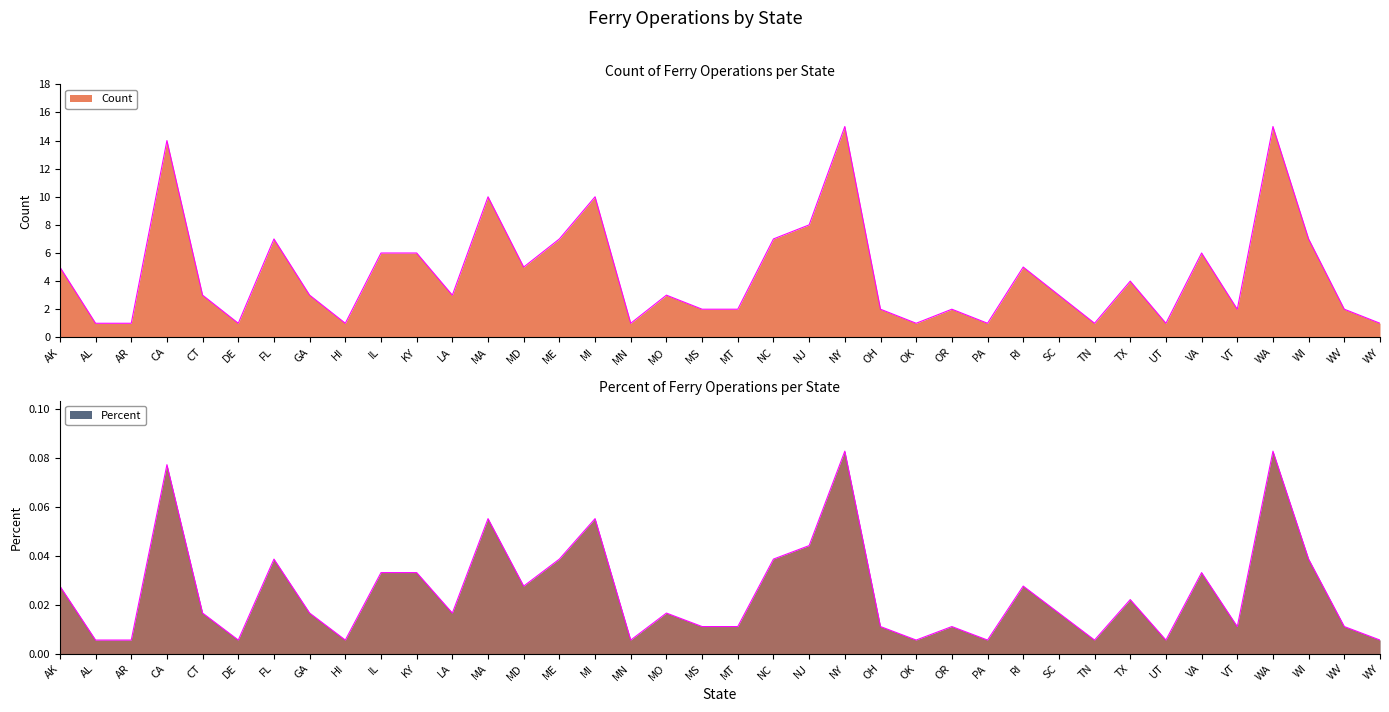

Rank the categories by Count value from highest to lowest.

NY, WA, CA, MA, MI, NJ, FL, ME, NC, WI, IL, KY, VA, AK, MD, RI, TX, CT, GA, LA, MO, SC, MS, MT, OH, OR, VT, WV, AL, AR, DE, HI, MN, OK, PA, TN, UT, WY